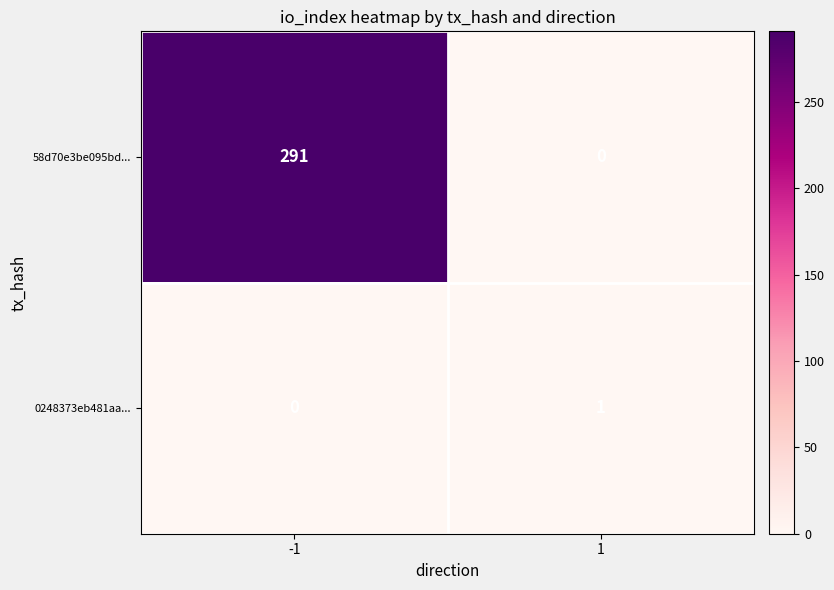

What is the sum of all 58d70e3be095bd... values?

291